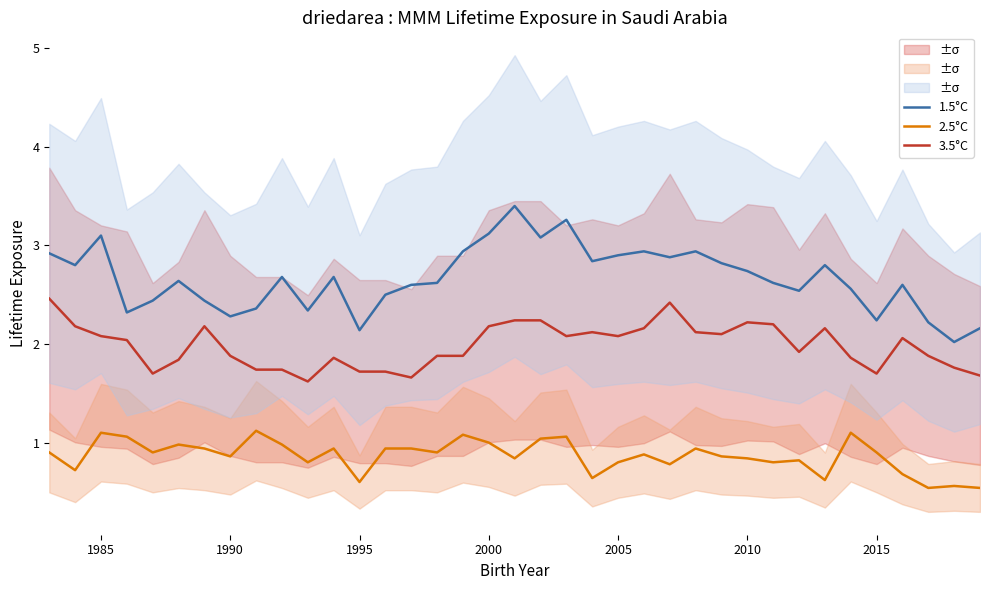

What is the maximum value for 2.5°C?

1.1